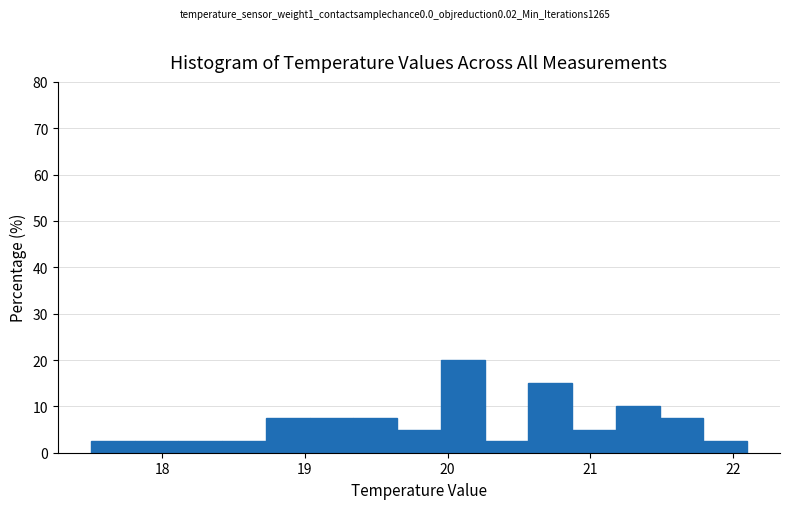

Around what value on the x-axis is the tallest bar? Give the approximate position of its centre, as read against the axis.

20.1